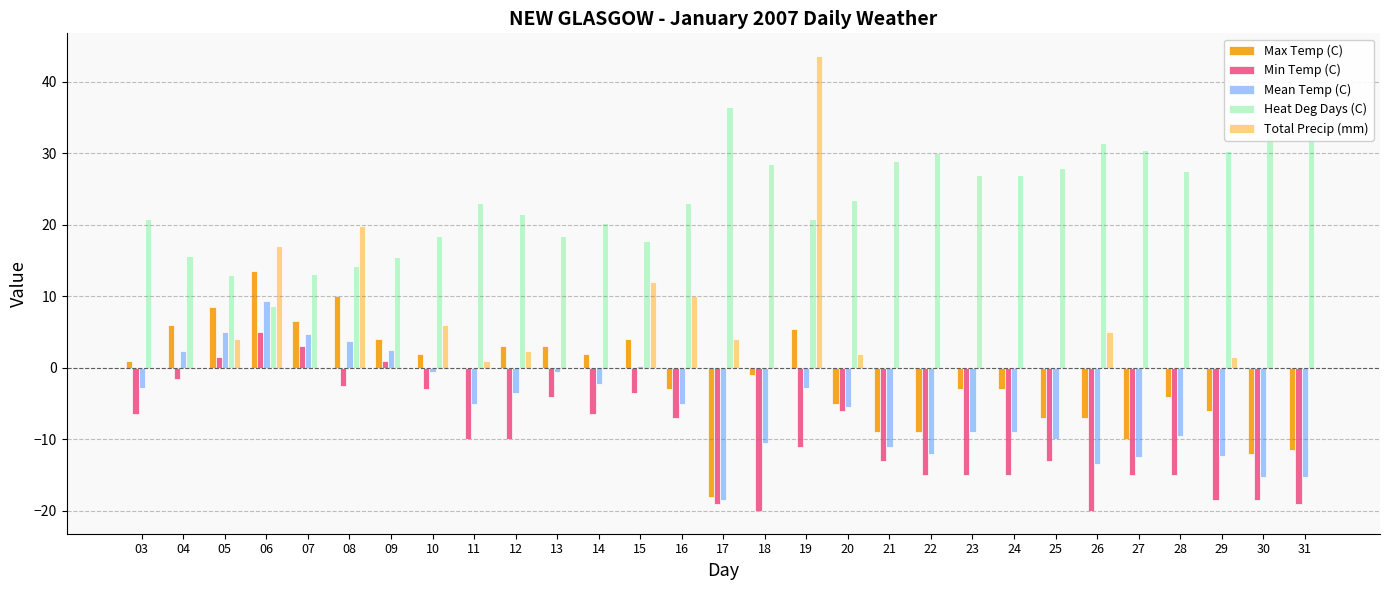

Which series changed the most between 04 and 15?

Total Precip (mm)